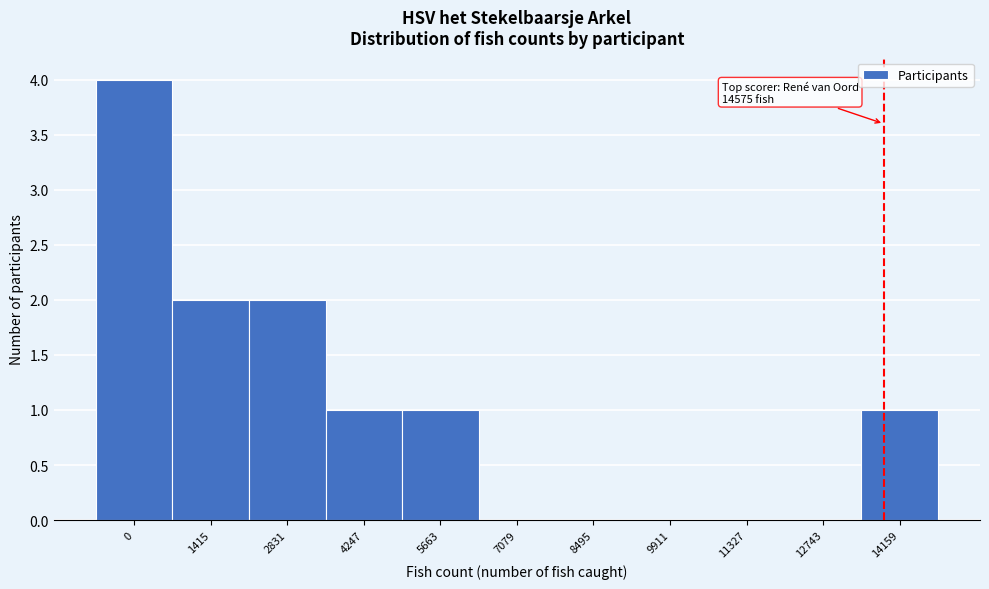

Reading left to right, list all the values displayed in this chart.

0=4	1415=2	2831=2	4247=1	5663=1	7079=0	8495=0	9911=0	11327=0	12743=0	14159=1